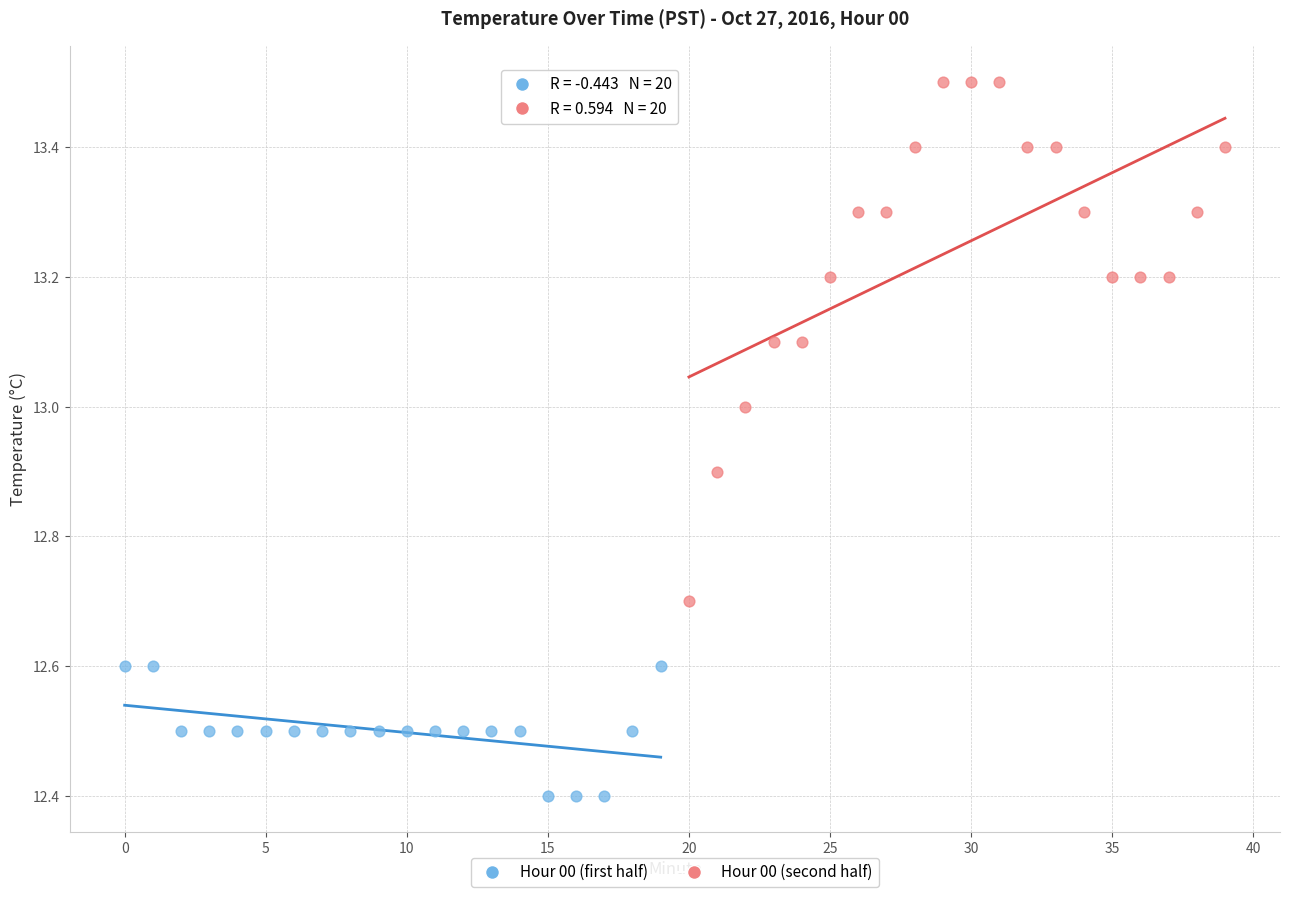

Which series contains the highest Y value?

Hour 00 (second half)